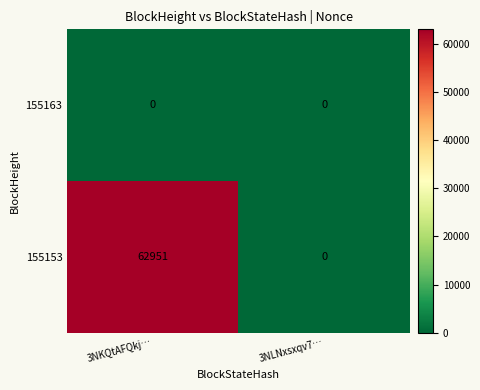

Where is 155153 nearest to the value 31475?

3NLNxsxqv7…